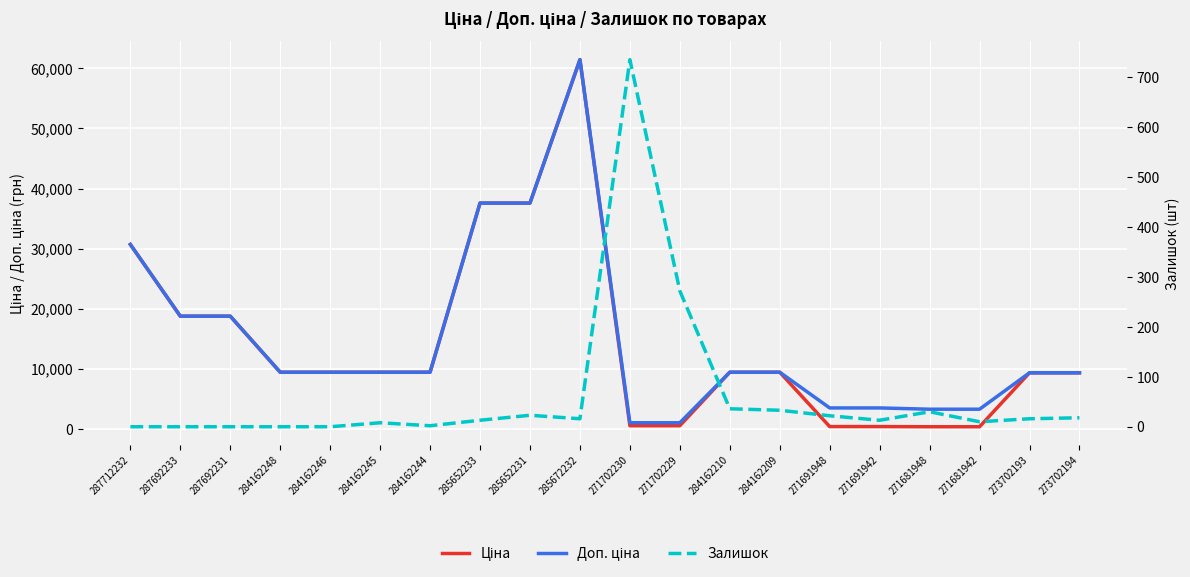

At which category is the sum across all series the highest?

285672232